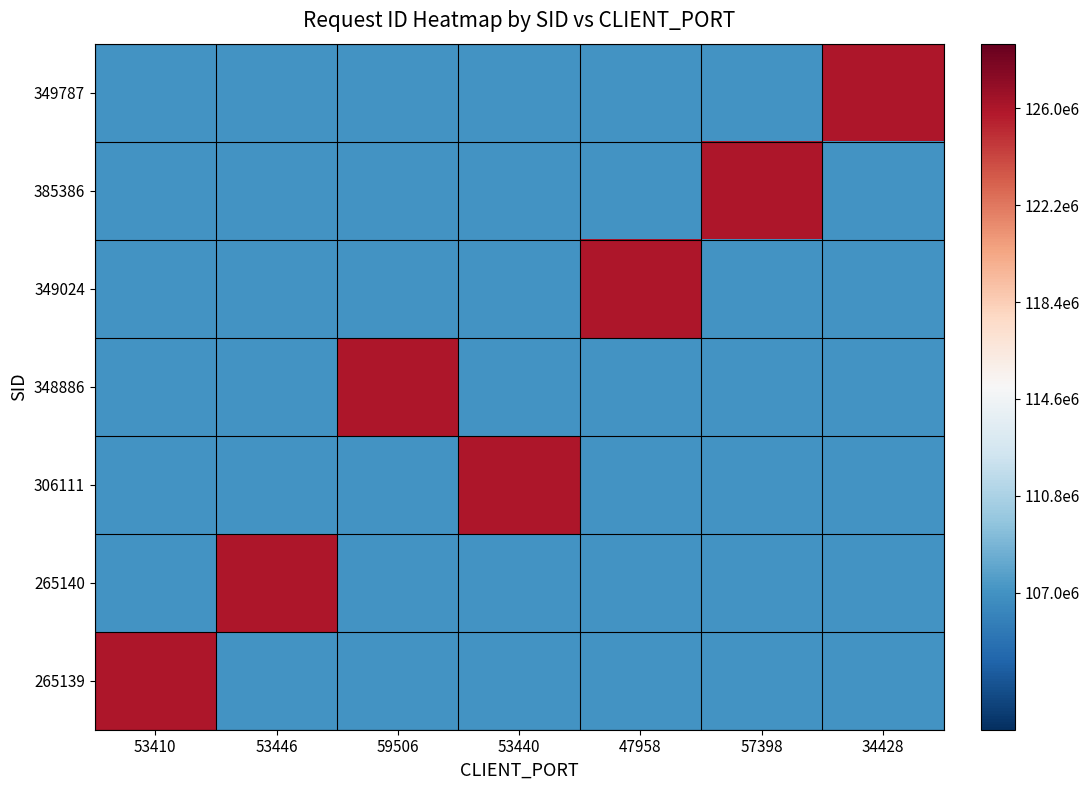

Rank the series at 53410 from lowest to highest value.

265140, 306111, 348886, 349024, 385386, 349787, 265139